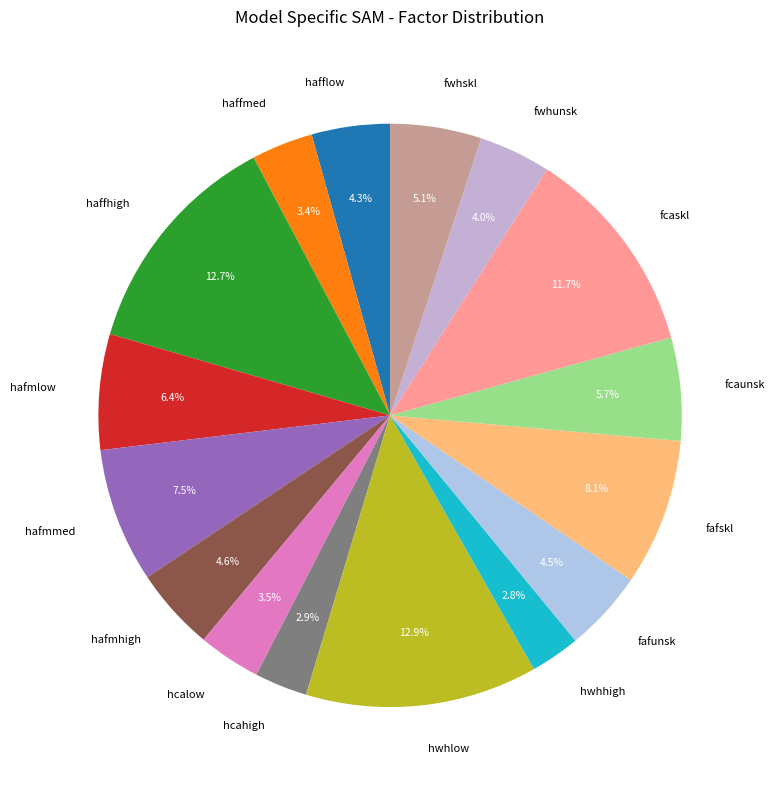

To the nearest percent, what is the average slice percentage?

6%